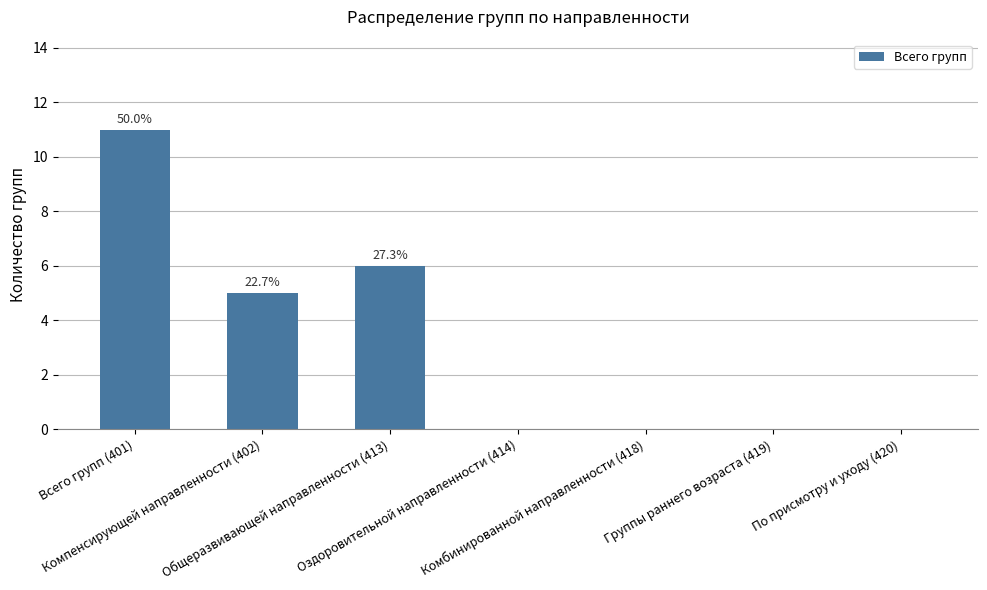

Where is the data nearest to the value 5?

Компенсирующей направленности (402)